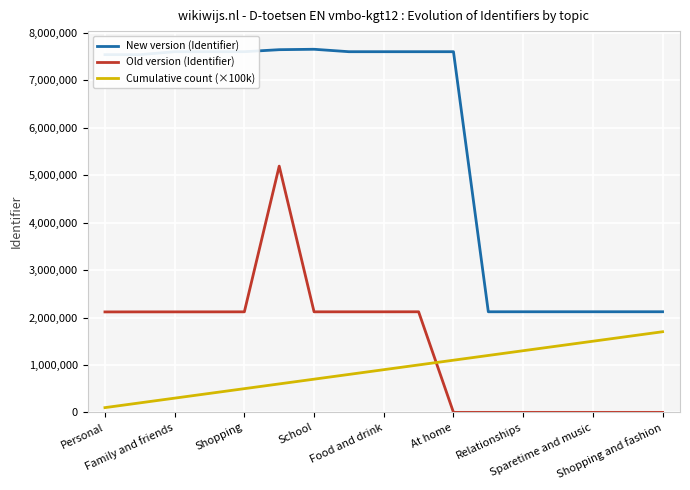

Which series has the widest spread of values?

New version (Identifier)